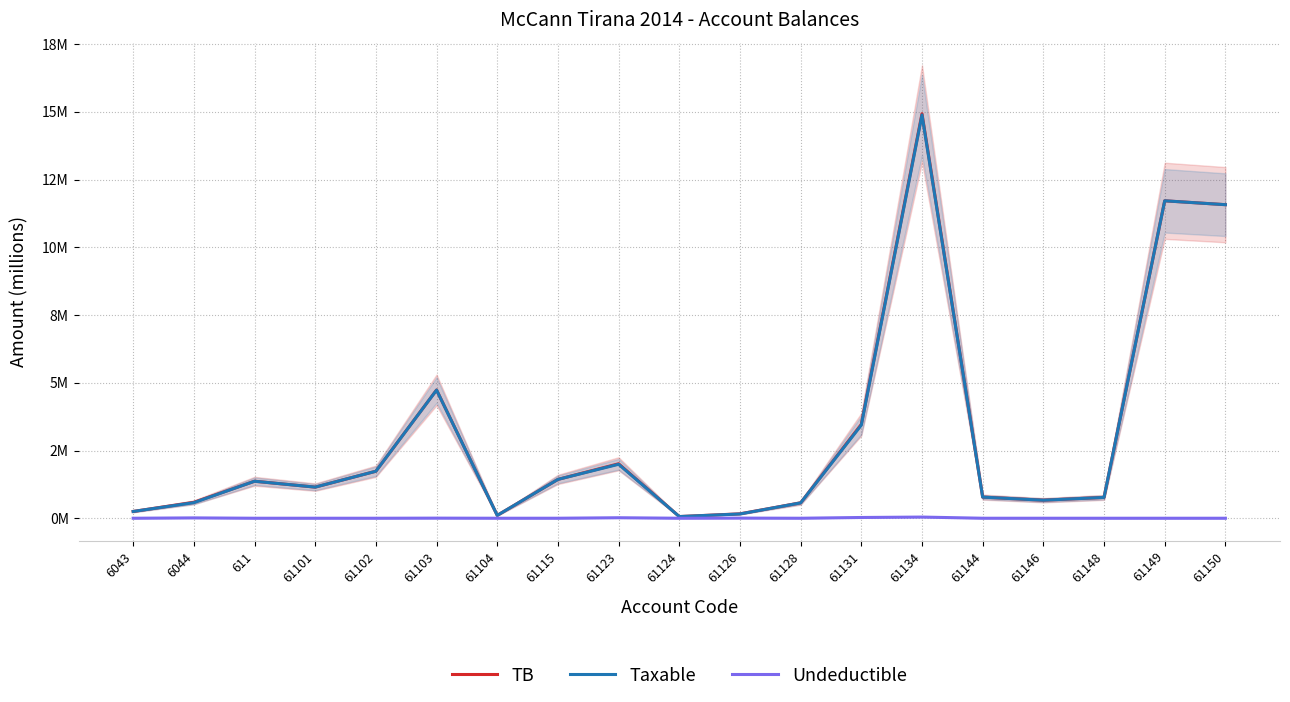

True or false: TB and Undeductible intersect in this chart.

False